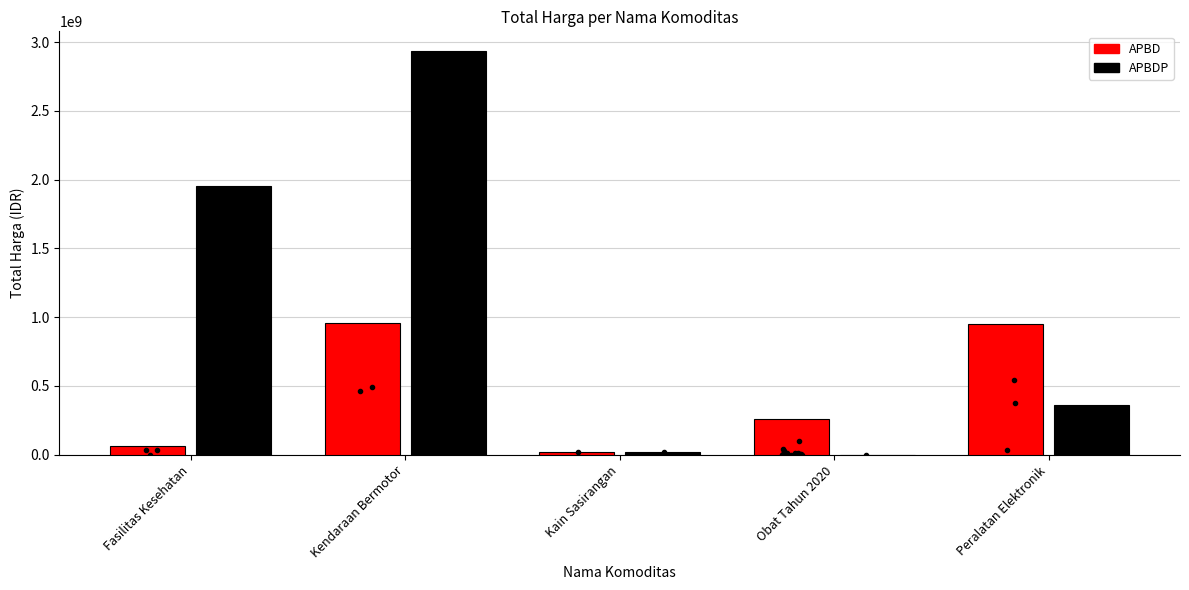

What is the difference between the maximum and minimum values in the APBD series?

938102100